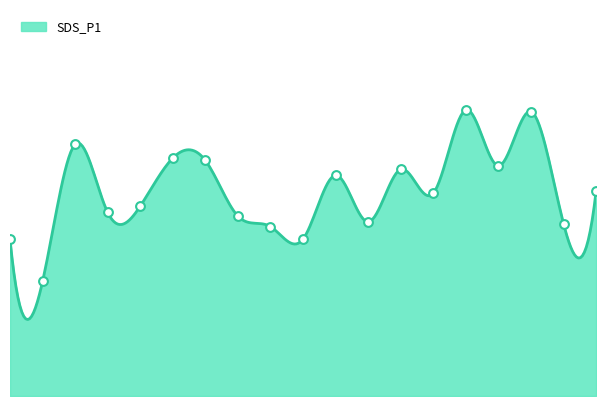

What is the change in value from 02:45 to 04:30?

+1.9